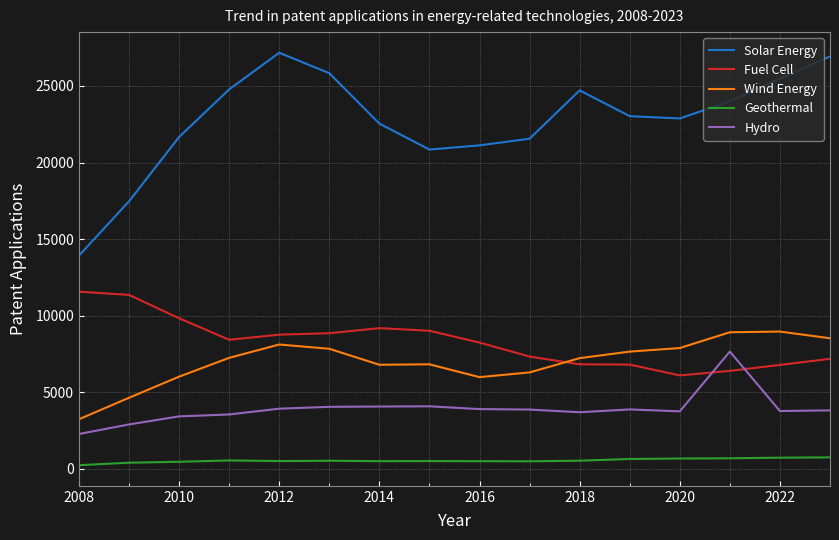

Does the chart have visible grid lines?

Yes